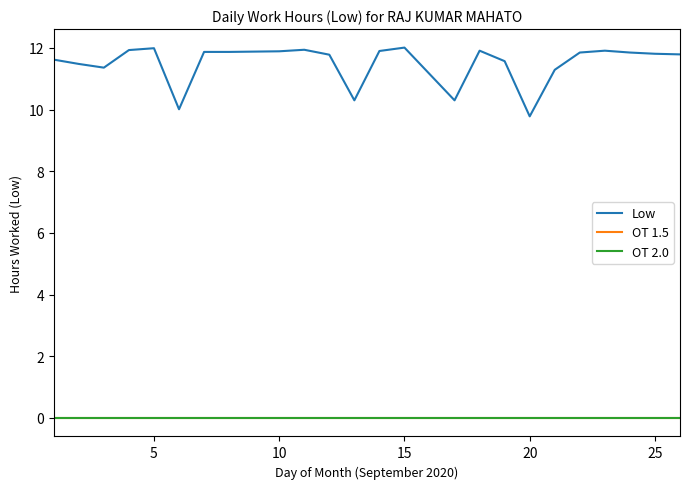

Does the chart display data point markers on the line(s)?

No